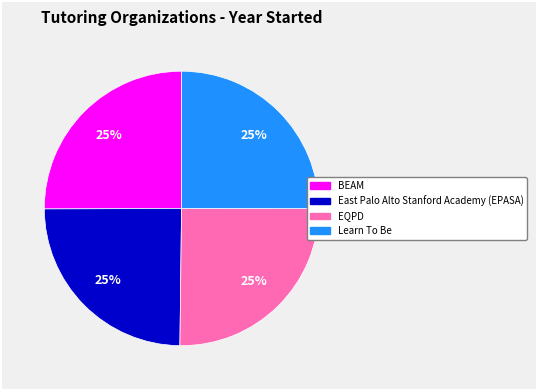

Does Learn To Be account for over 50% of the chart?

No